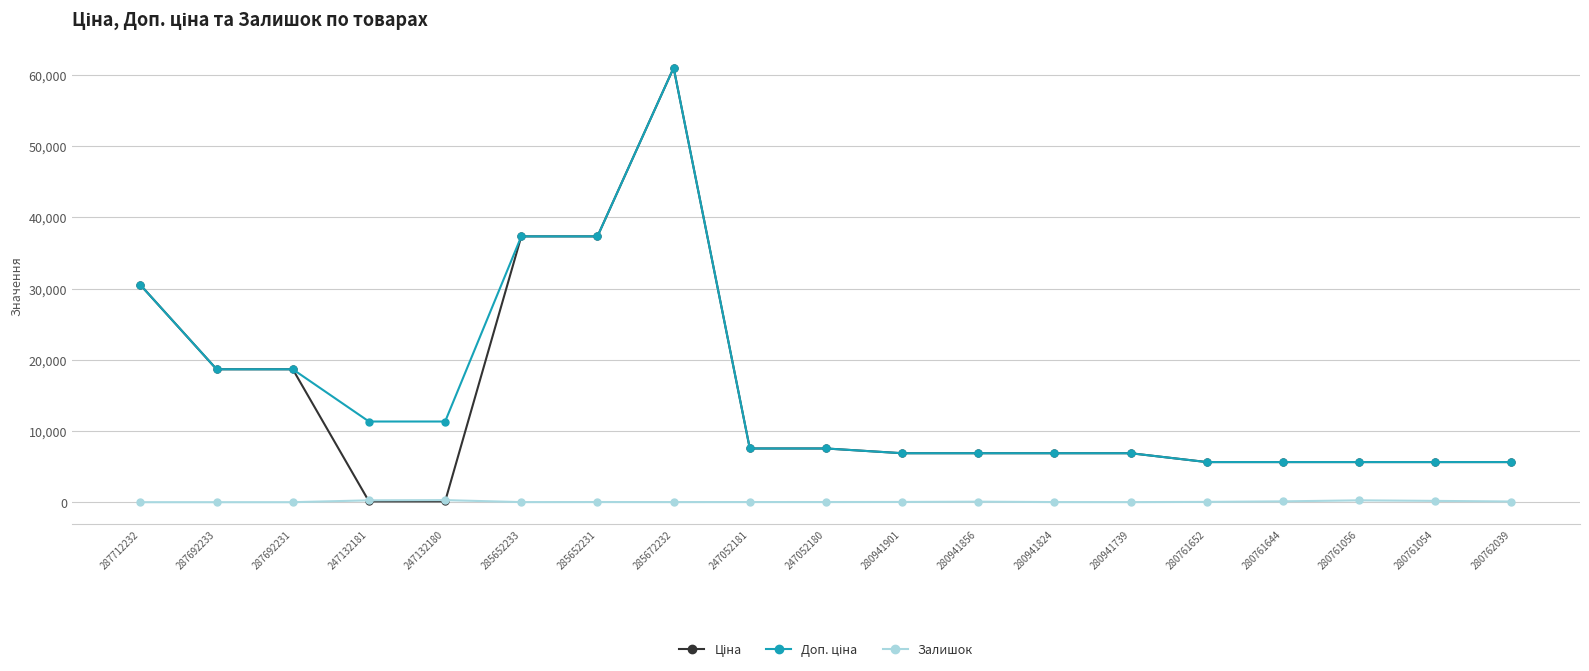

Does the chart have visible grid lines?

Yes